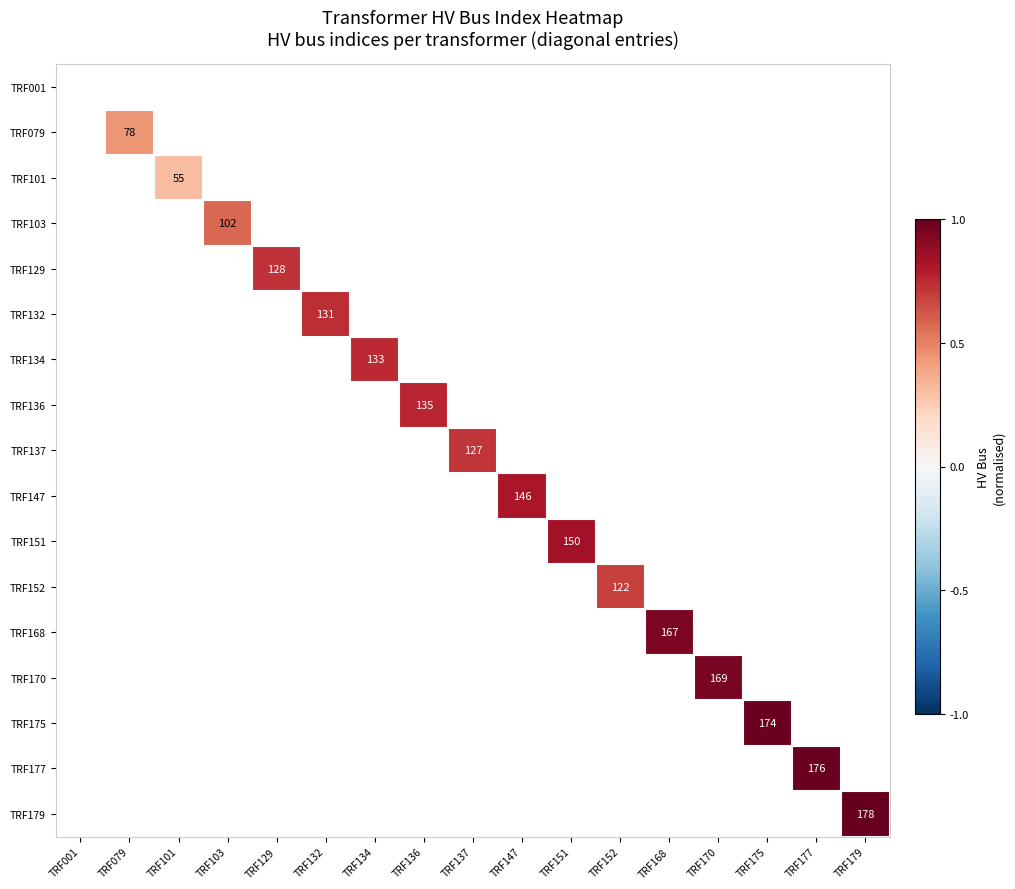

At which category does the chart reach its peak across all series?

TRF179